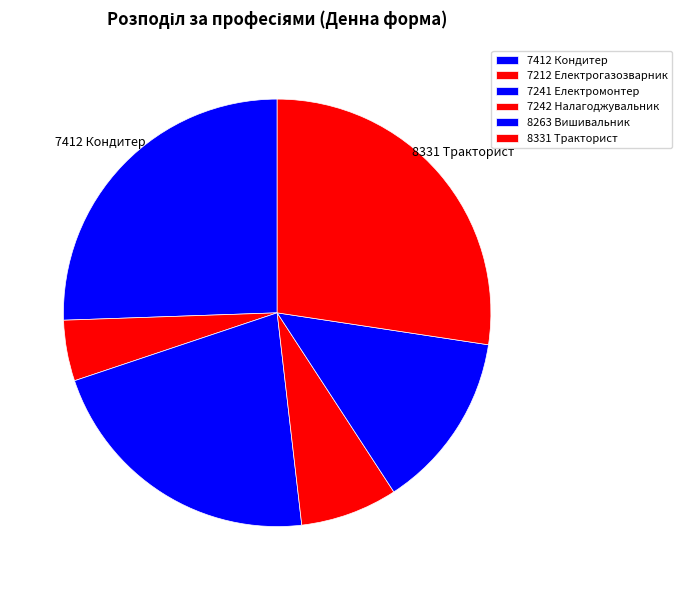

How much of the chart is everything except 8263 Вишивальник?

86.6%